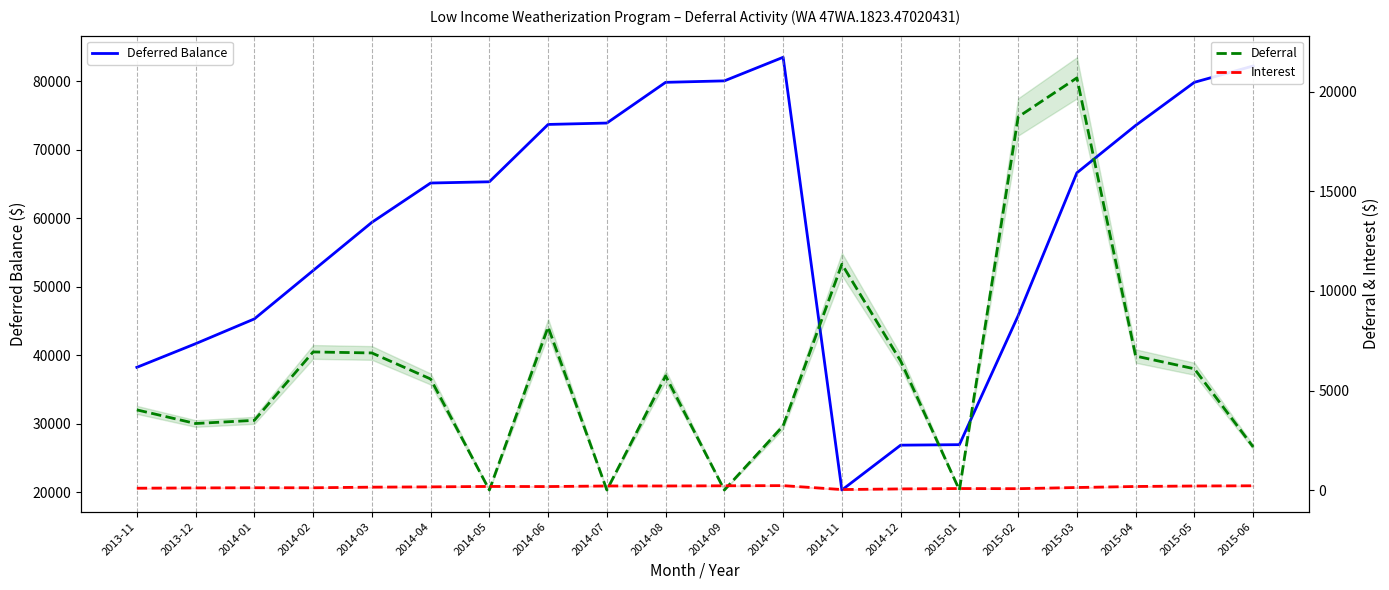

Where is the first local minimum for Deferred Balance?

2014-11